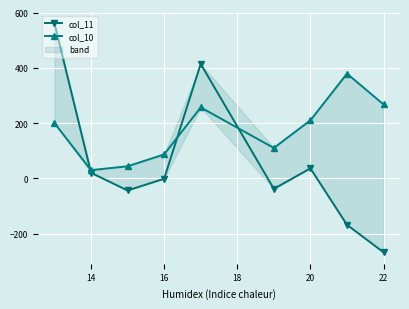

Is it true that col_10 equals 208.1 at 7?

False